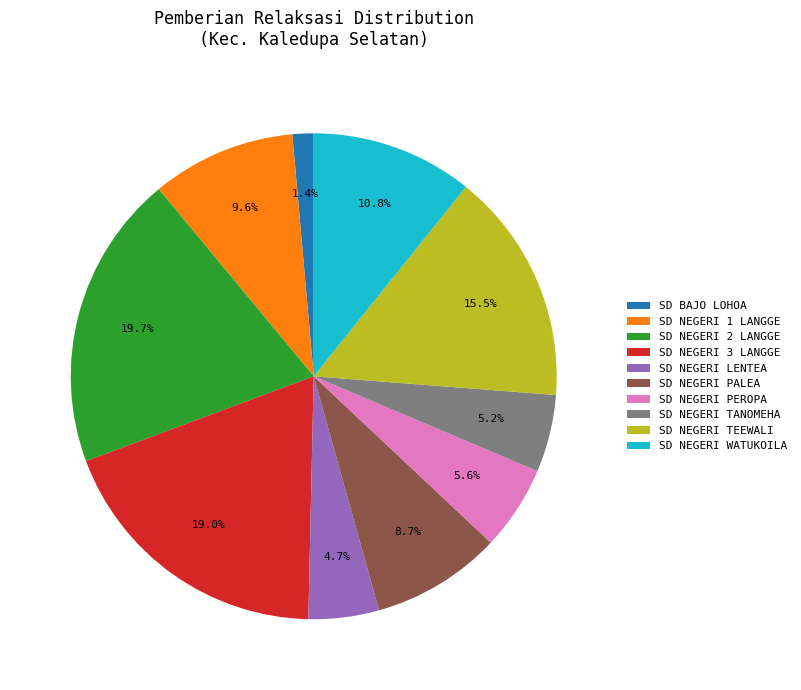

To the nearest percent, what is the combined percentage of SD NEGERI TEEWALI and SD NEGERI TANOMEHA?

21%